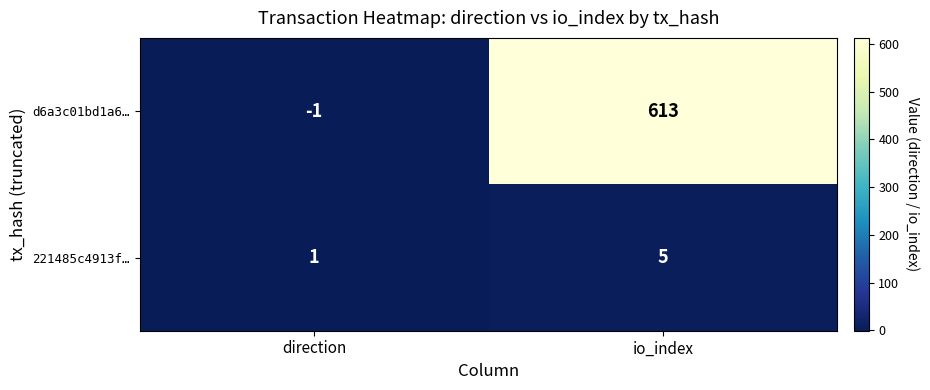

Reading left to right, extract all data points from this chart.

d6a3c01bd1a6…: direction=-1	io_index=613
221485c4913f…: direction=1	io_index=5